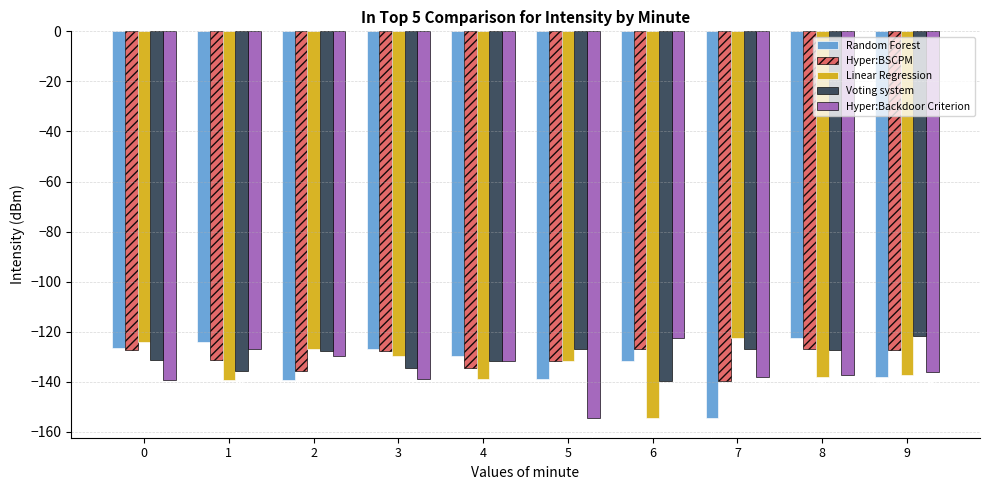

What is the total value across all series at 8?

-652.3